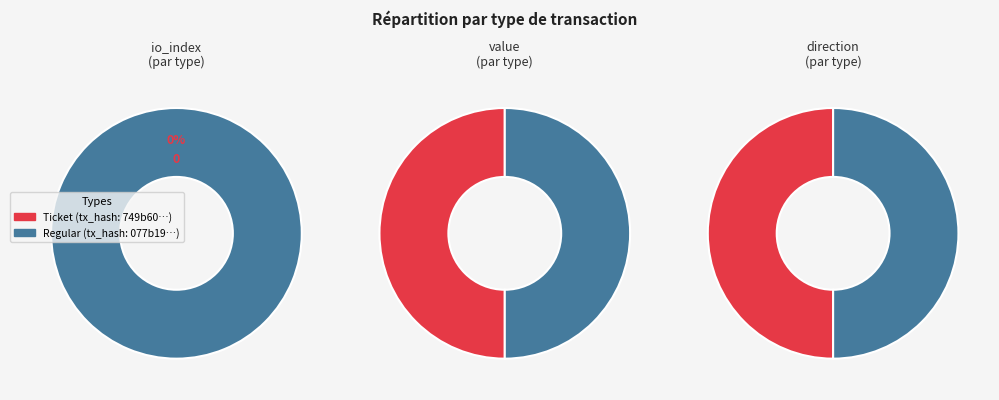

To the nearest percent, what is the difference between the largest and smallest slice percentages?

100%